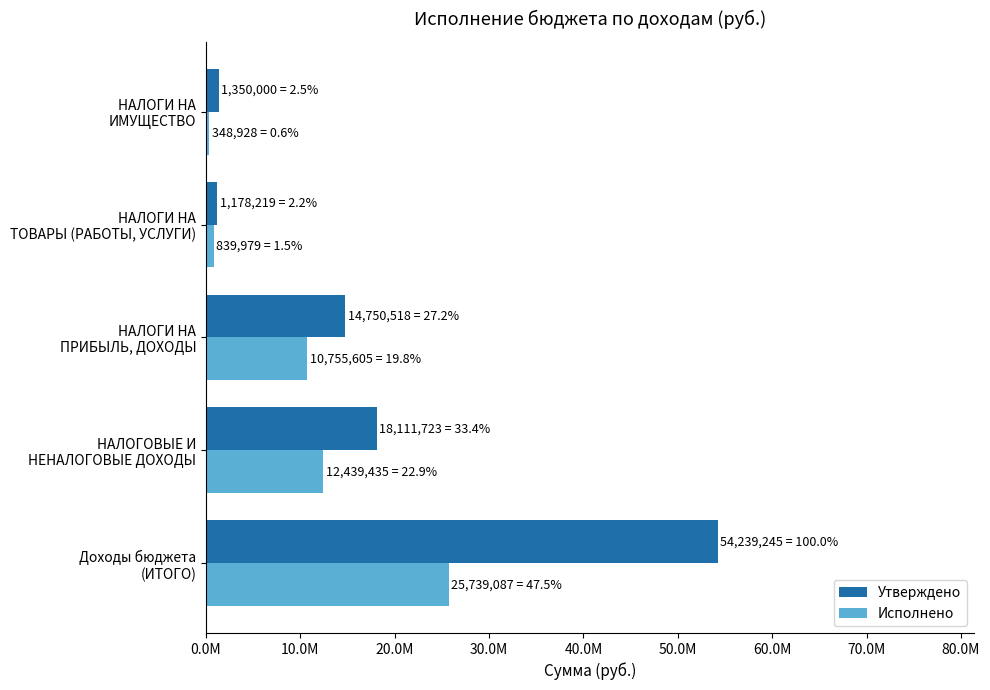

What is the maximum value for Исполнено?

25739087.3